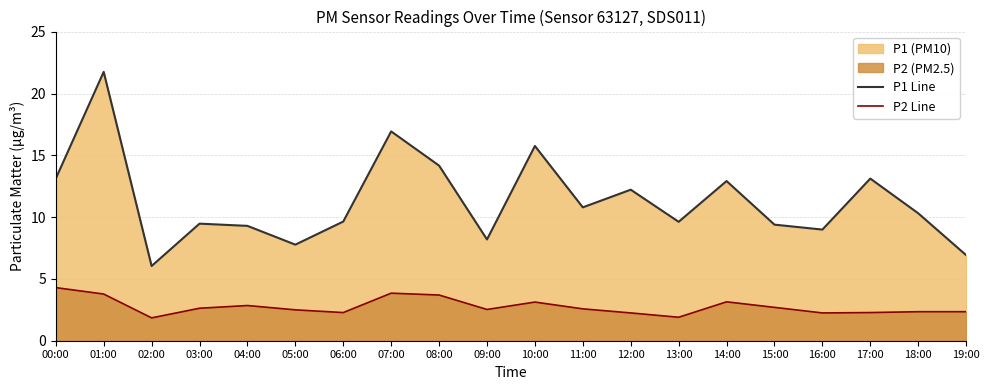

Between 06:00 and 12:00, which is larger?

12:00